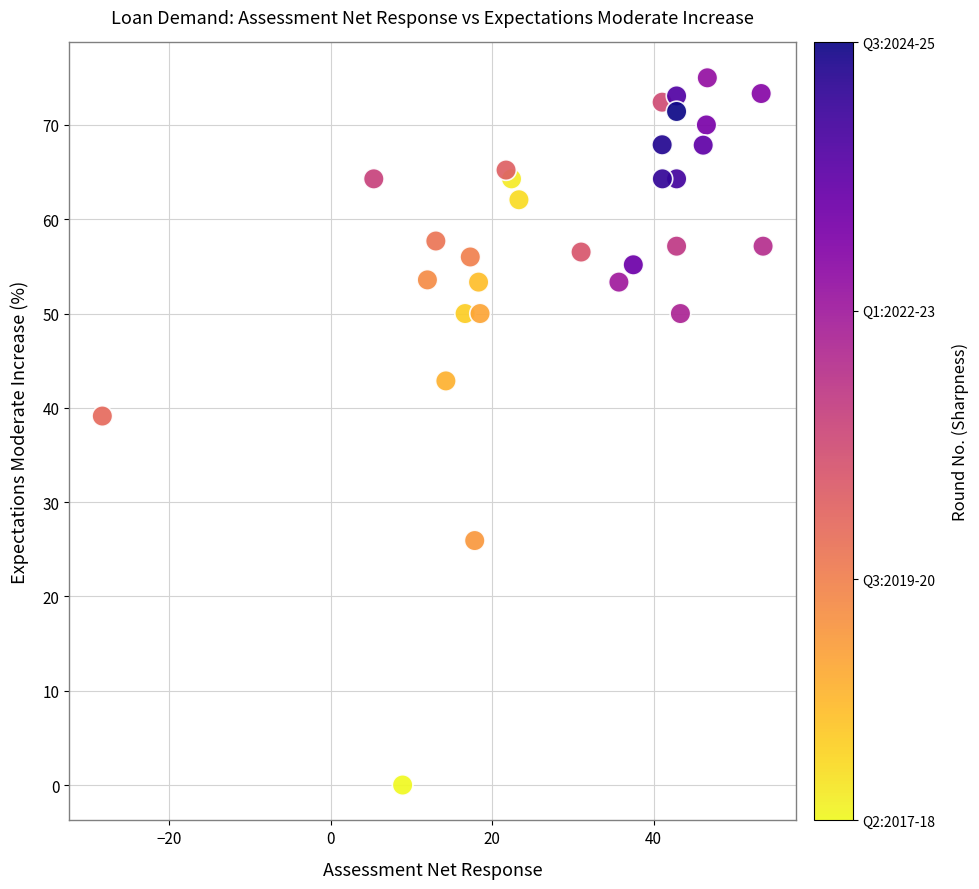

What Y value in the scatter plot is closest to 37?

39.1